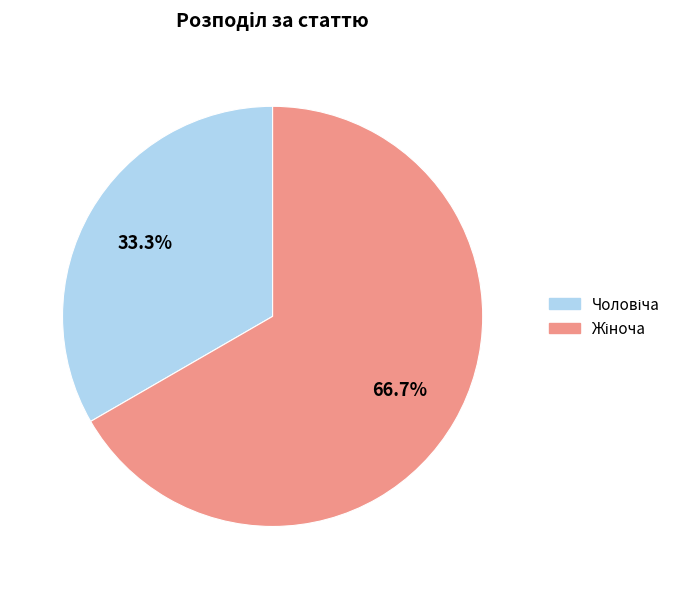

Is there any slice that represents more than half of the pie?

Yes